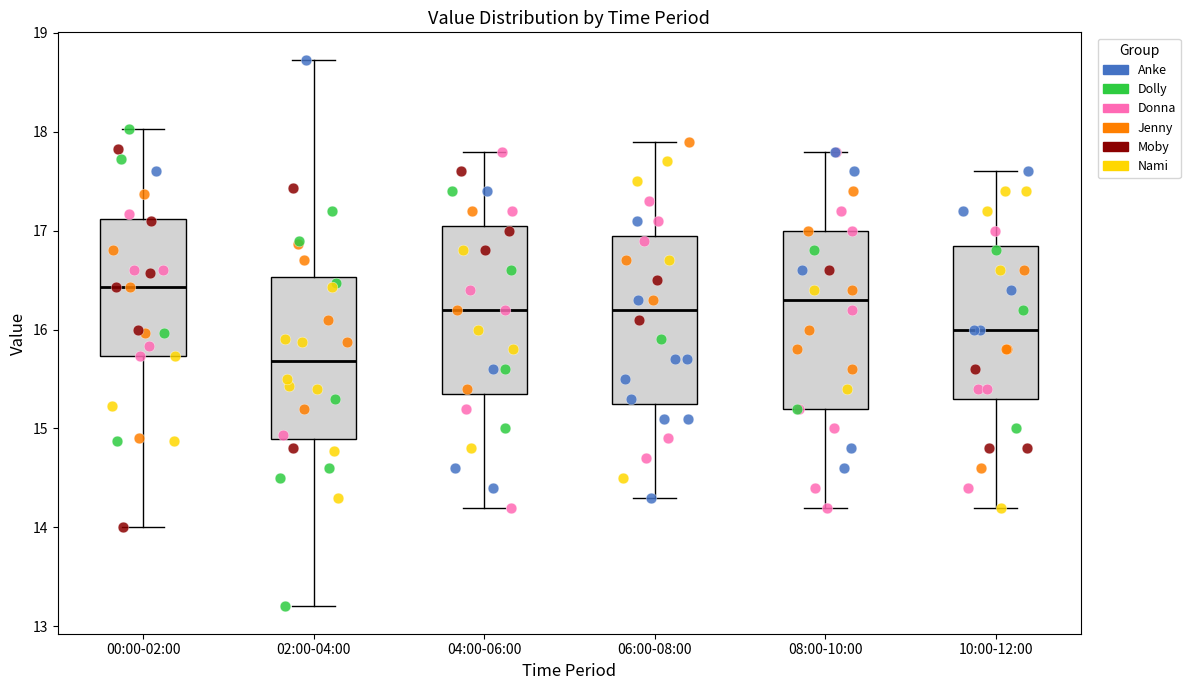

Reading left to right, transcribe this box plot: for each box, give where its median line is, the range the box spans, and where its two whiskers end, as read against the y-axis. The values are not printed on the chart, so give them approximately, as read against the axis.

00:00-02:00: median 16.4, box 15.7 to 17.1, whiskers 14.0 to 18.0
02:00-04:00: median 15.7, box 14.9 to 16.5, whiskers 13.2 to 18.7
04:00-06:00: median 16.2, box 15.4 to 17.1, whiskers 14.2 to 17.8
06:00-08:00: median 16.2, box 15.3 to 17.0, whiskers 14.3 to 17.9
08:00-10:00: median 16.3, box 15.2 to 17.0, whiskers 14.2 to 17.8
10:00-12:00: median 16.0, box 15.3 to 16.9, whiskers 14.2 to 17.6